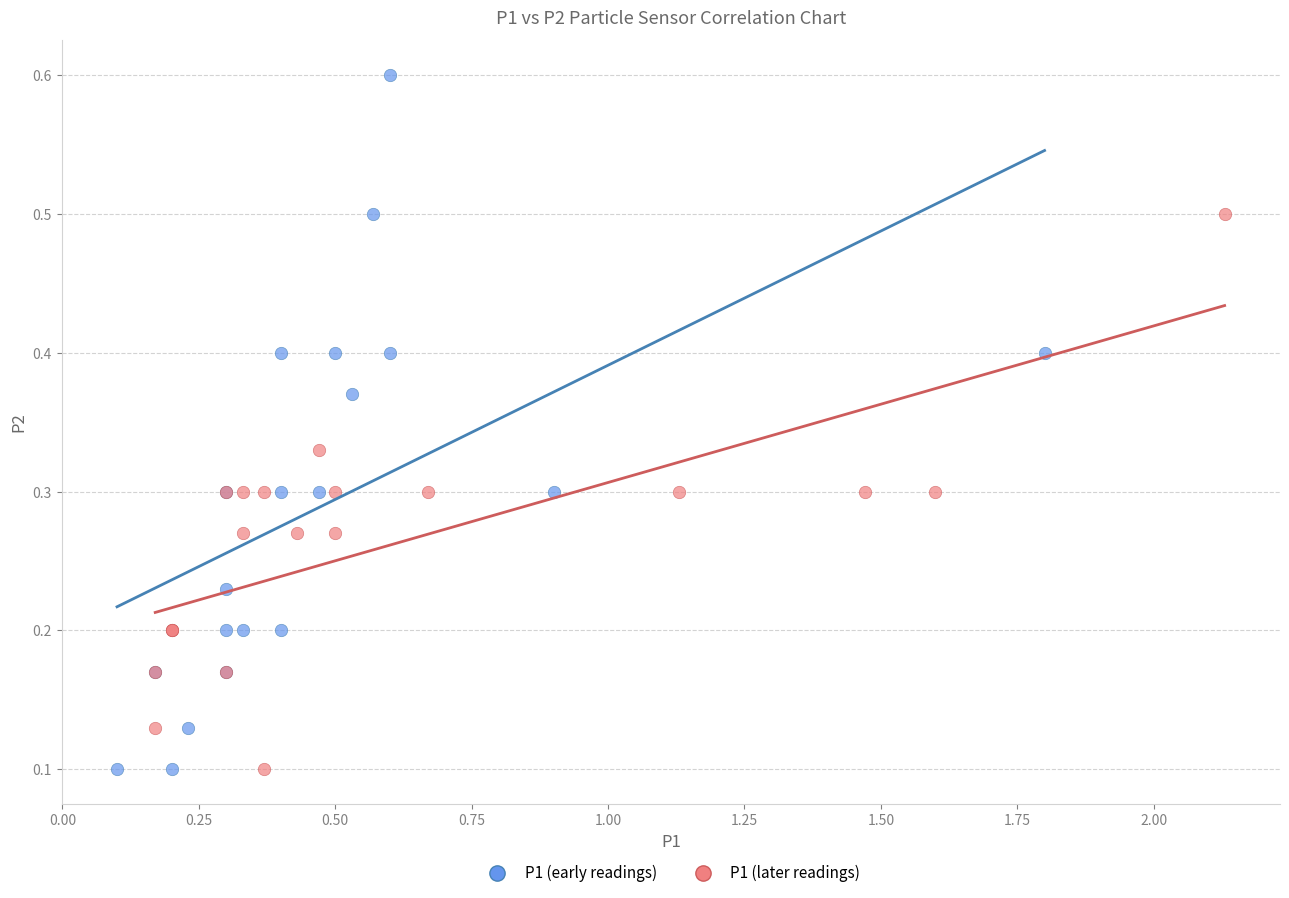

Which series has the largest Y range (max minus min)?

P1 (early readings)